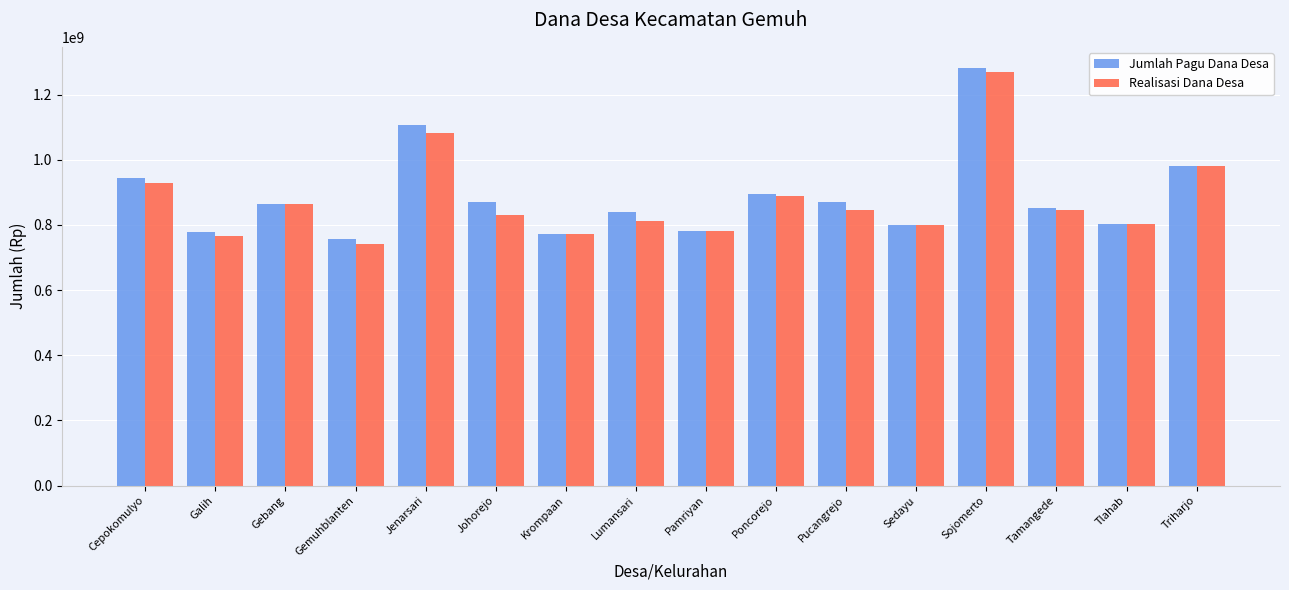

What is the label of the 9th bar from the left?

Pamriyan